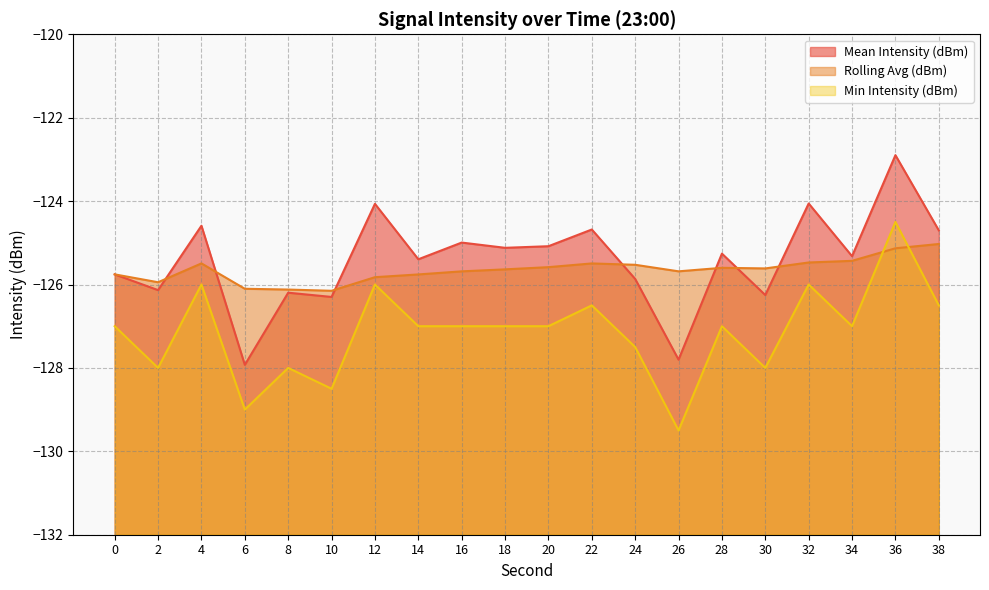

How many data points does each series have?

20